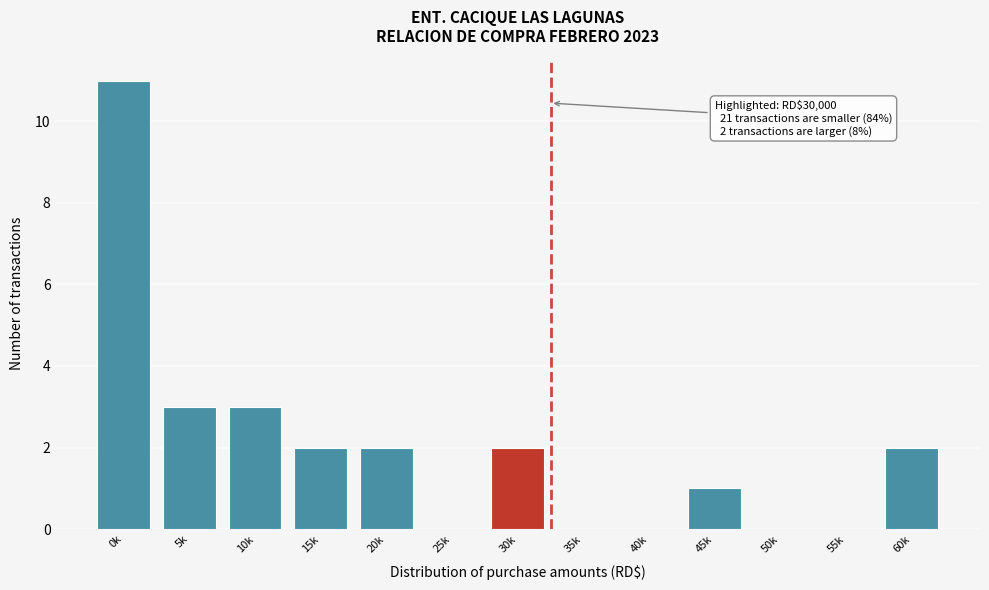

Reading right to left, list all the values displayed in this chart.

60k=2	55k=0	50k=0	45k=1	40k=0	35k=0	30k=2	25k=0	20k=2	15k=2	10k=3	5k=3	0k=11